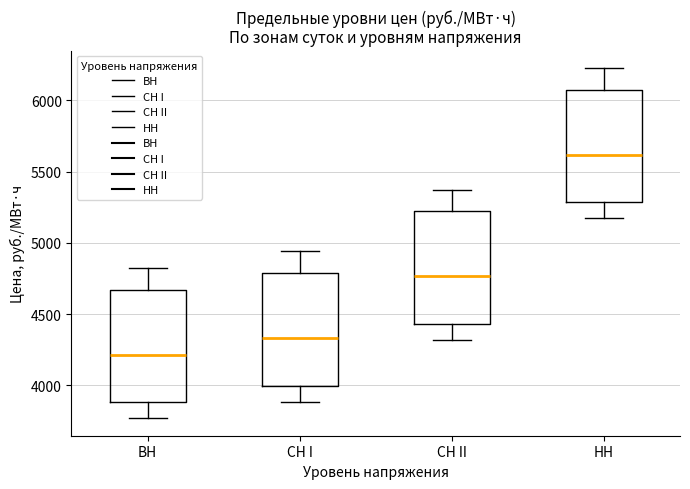

Which box's median line is the lowest?

ВН